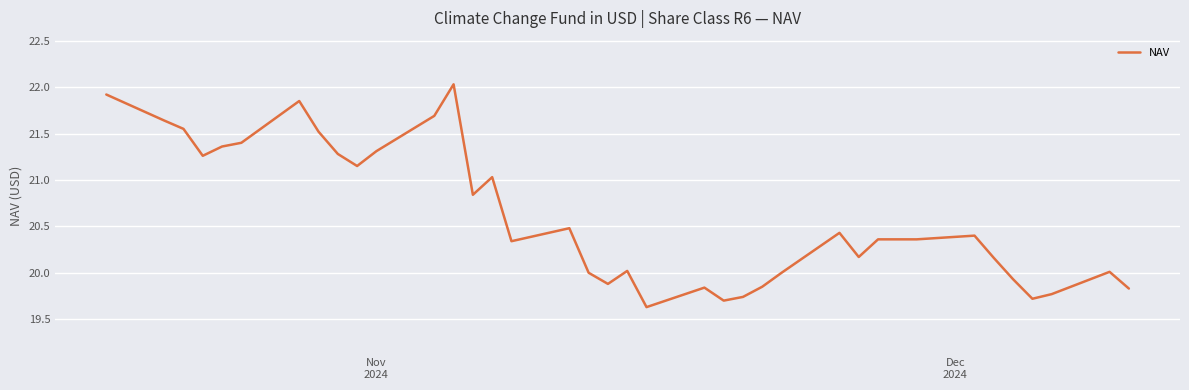

What is the sum of all values?

762.5